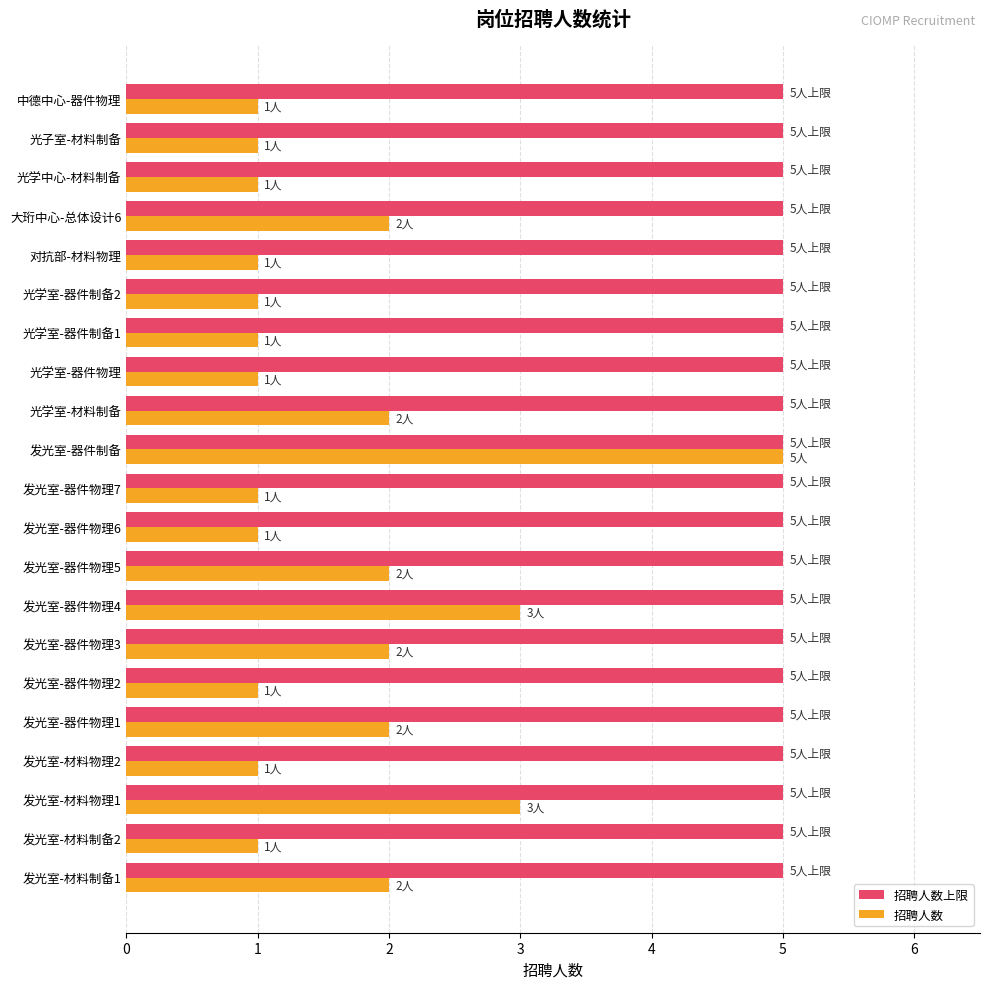

At which category is the sum across all series the highest?

发光室-器件制备